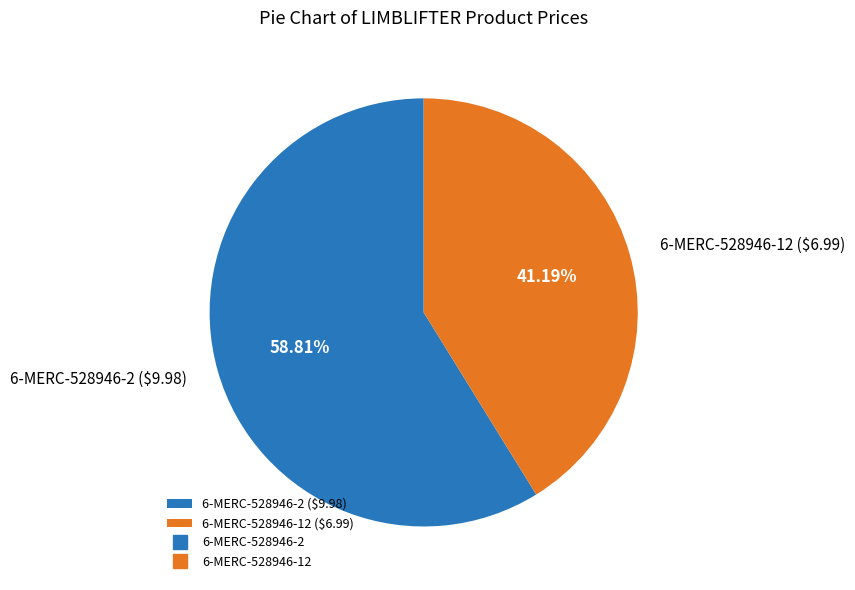

What is the ratio of the value at 6-MERC-528946-2 to the value at 6-MERC-528946-12?

1.4